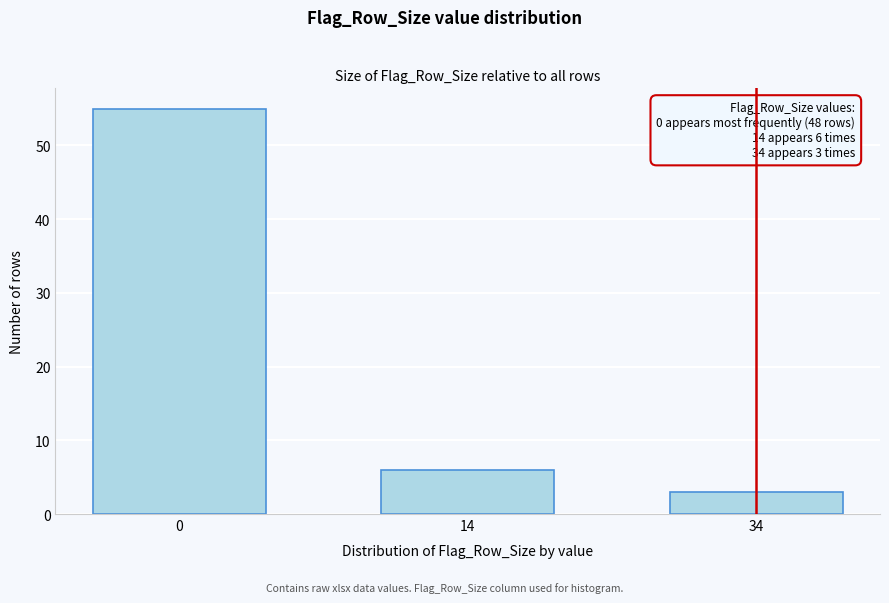

Reading right to left, extract all data points from this chart.

3	6	55